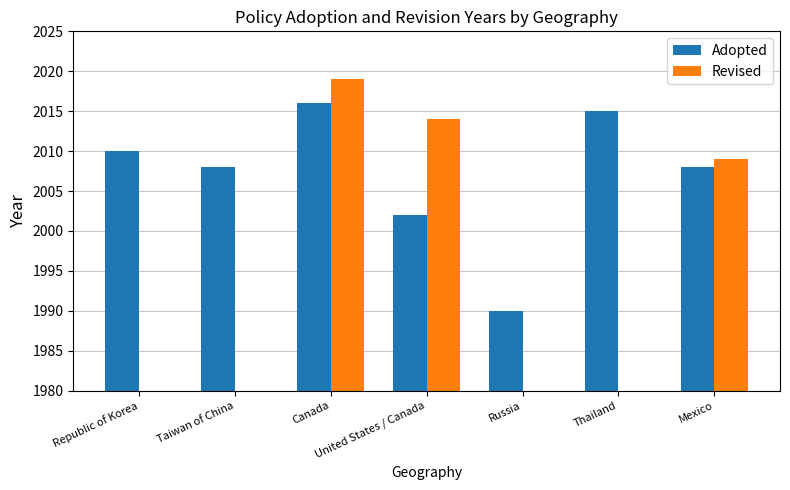

Reading left to right, what are all the values shown in this chart?

Adopted: 2010	2008	2016	2002	1990	2015	2008
Revised: 0	0	2019	2014	0	0	2009